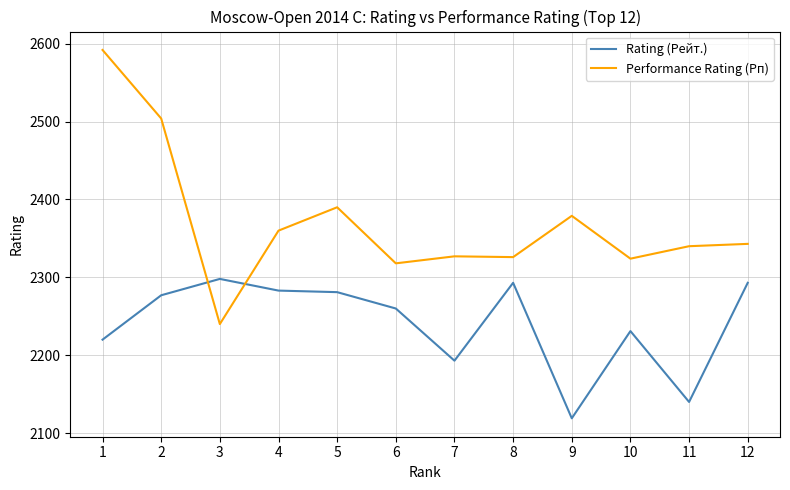

What value does the Rating (Рейт.) series have at 6?

2260